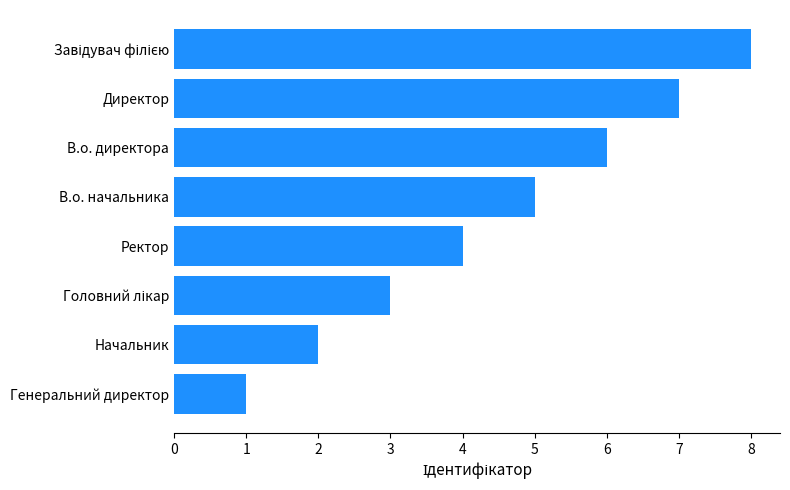

What is the change in value from Ректор to В.о. директора?

+2